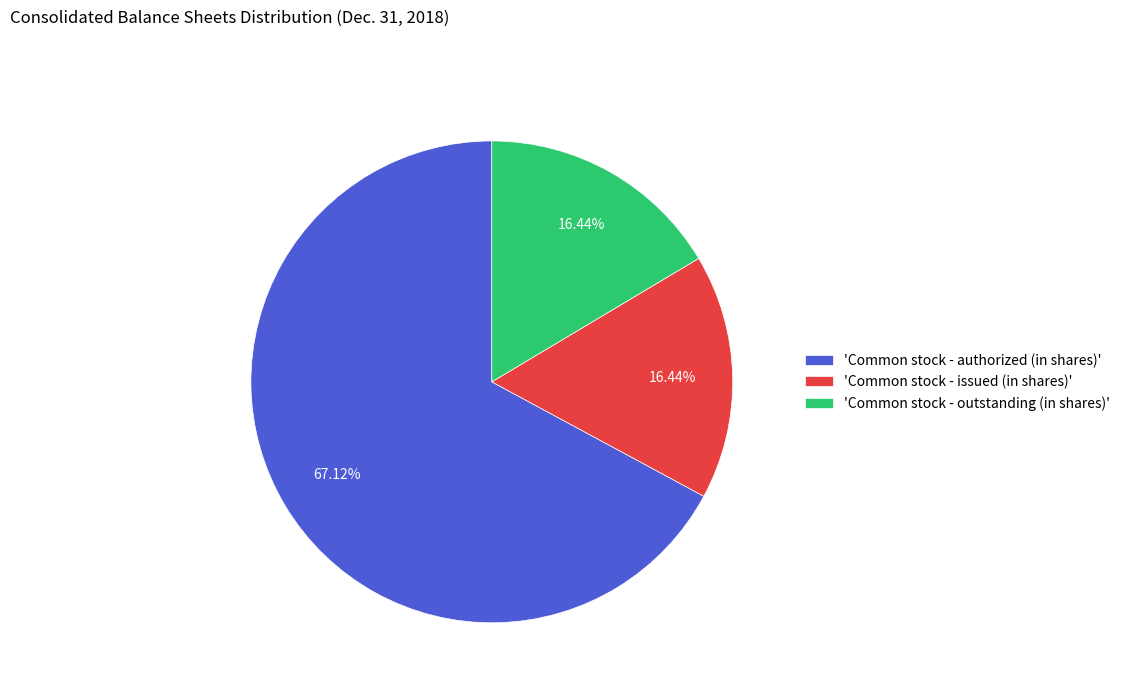

Does any single category account for the majority?

Yes